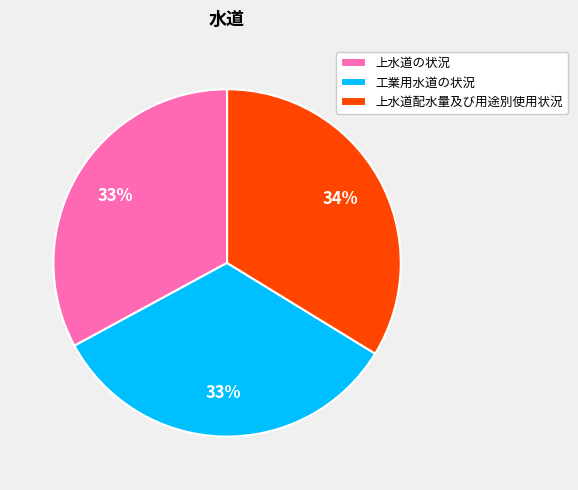

What percentage is the 上水道の状況 slice, to the nearest percent?

33%